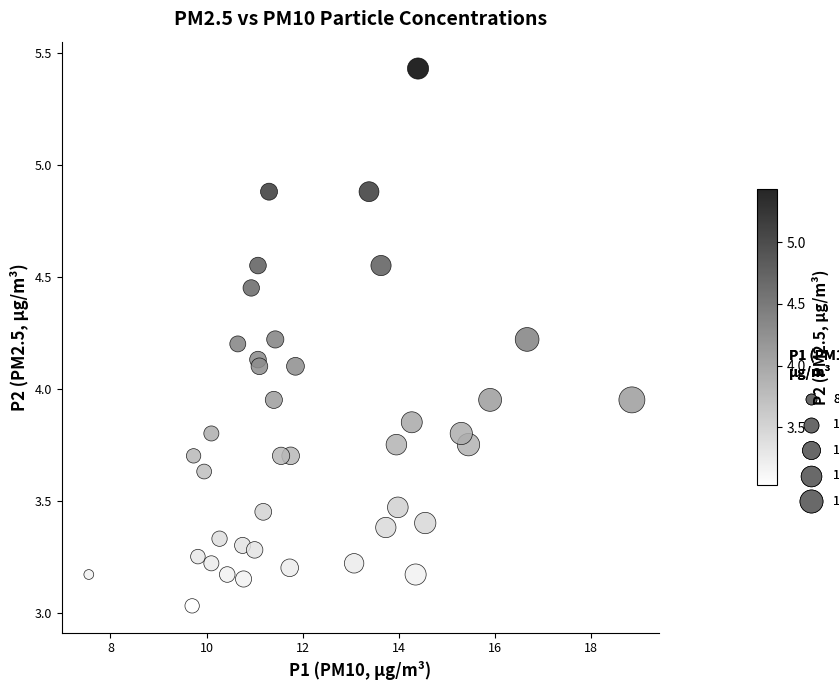

What is the range of Y values (max minus min)?

2.4